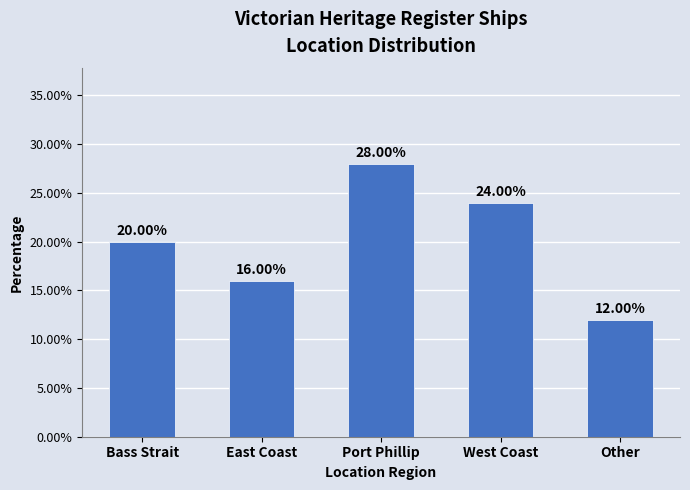

What is the difference between the values at East Coast and Bass Strait?

4.0